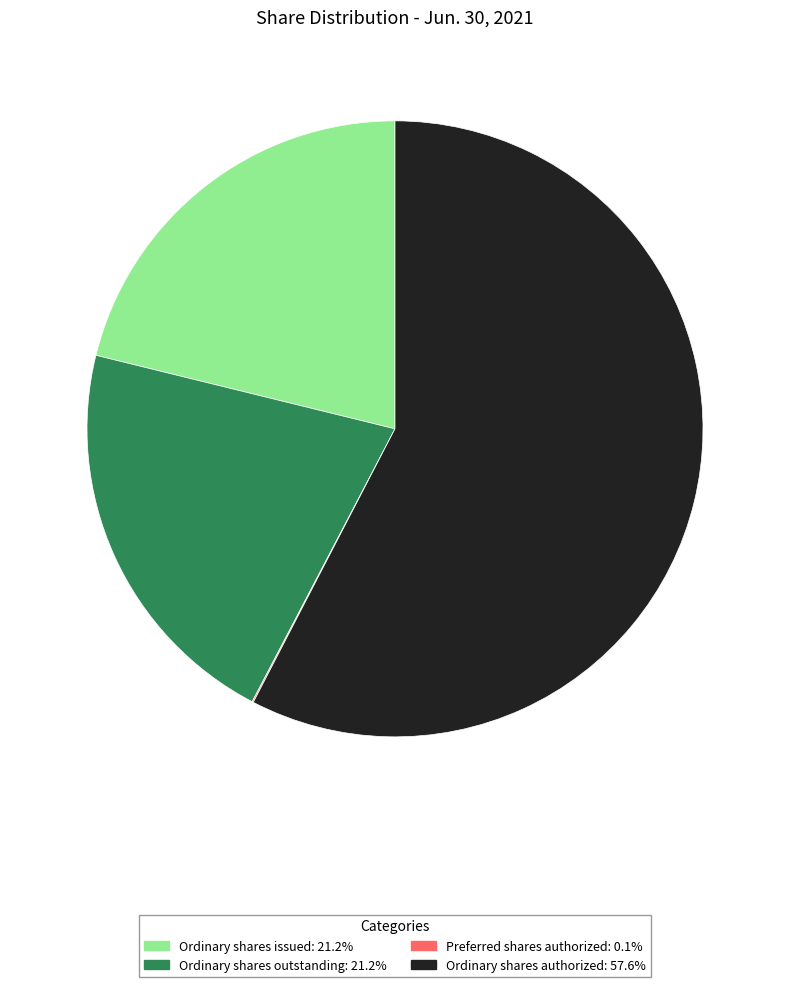

Is there any slice that represents more than half of the pie?

Yes